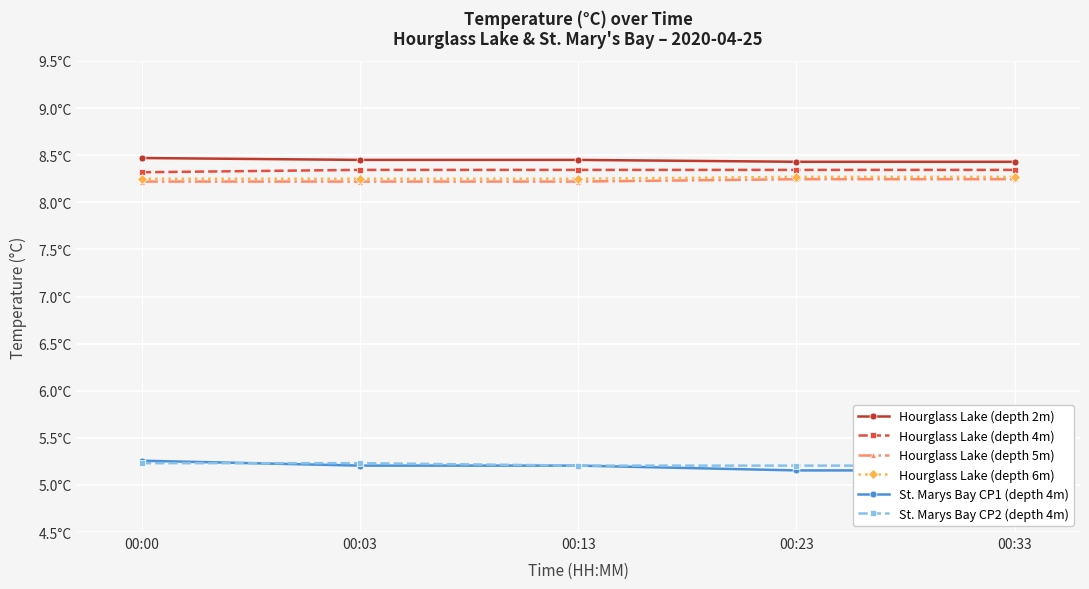

True or false: Hourglass Lake (depth 5m) has more than 1 interior local peaks.

False